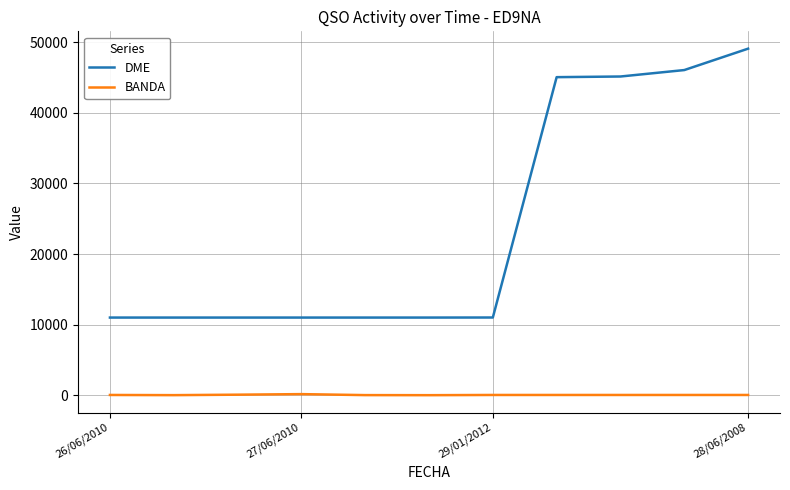

Which series has the largest total across all categories?

DME